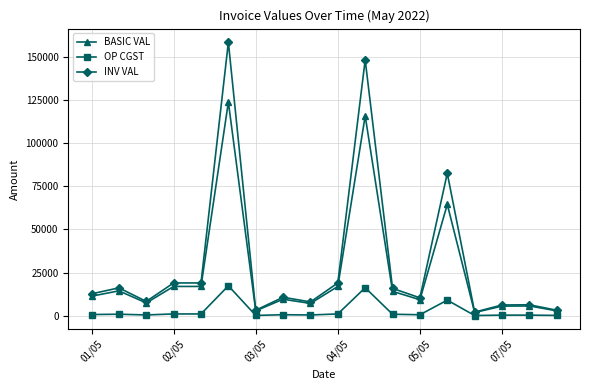

What is the highest value of the BASIC VAL series?

123732.0